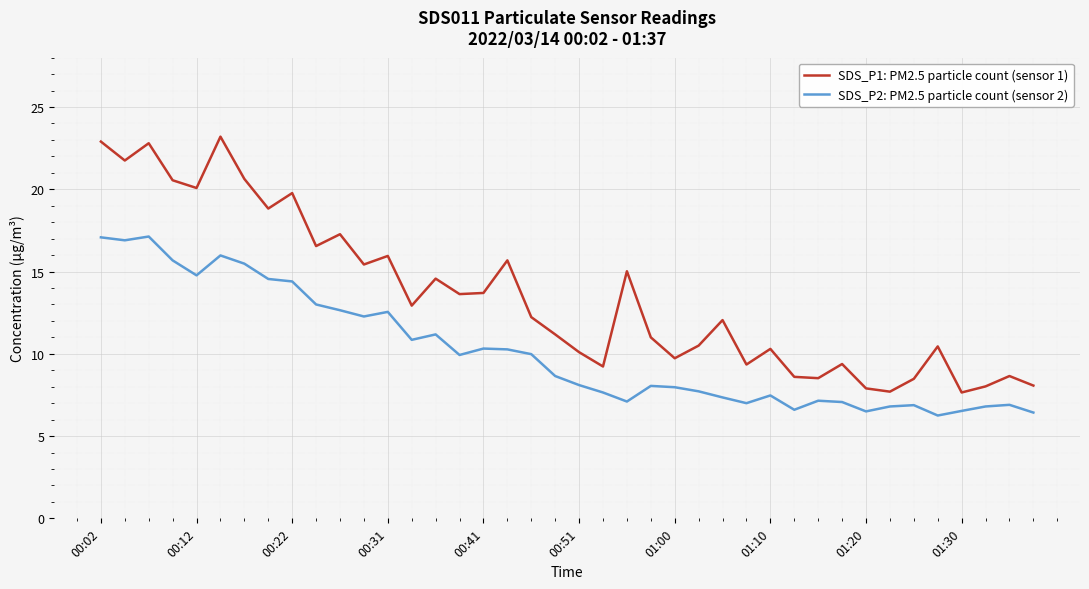

Which series has the widest spread of values?

SDS_P1: PM2.5 particle count (sensor 1)